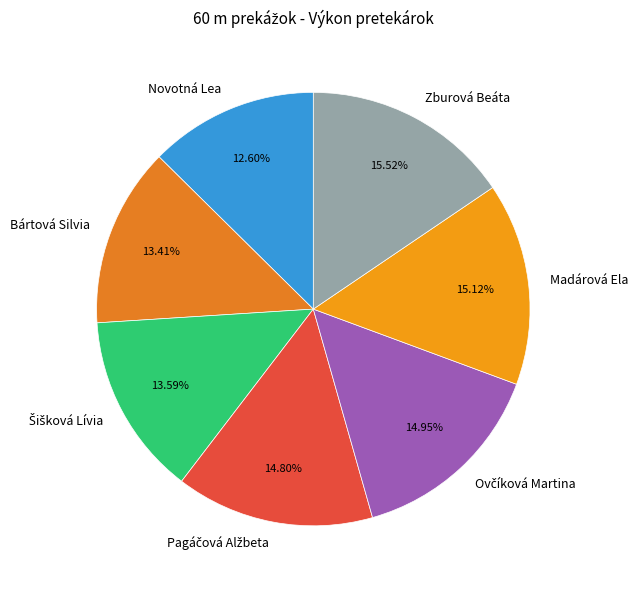

To the nearest percent, what portion does Madárová Ela represent?

15%